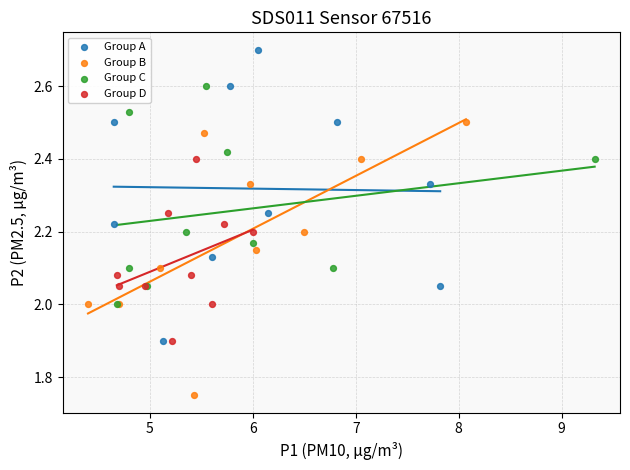

Which series has the largest Y range (max minus min)?

Group A